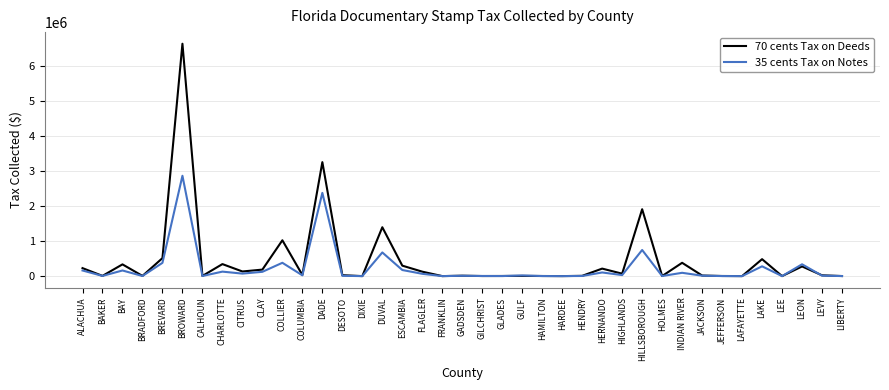

Which series has the widest spread of values?

70 cents Tax on Deeds